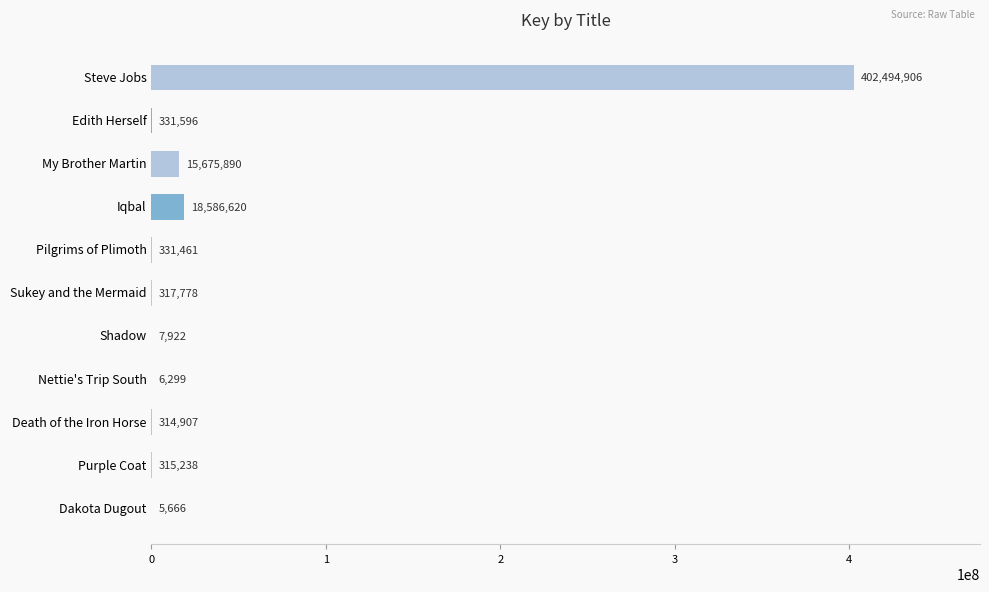

The chart shows a value of 402494906 at Steve Jobs. True or false?

True